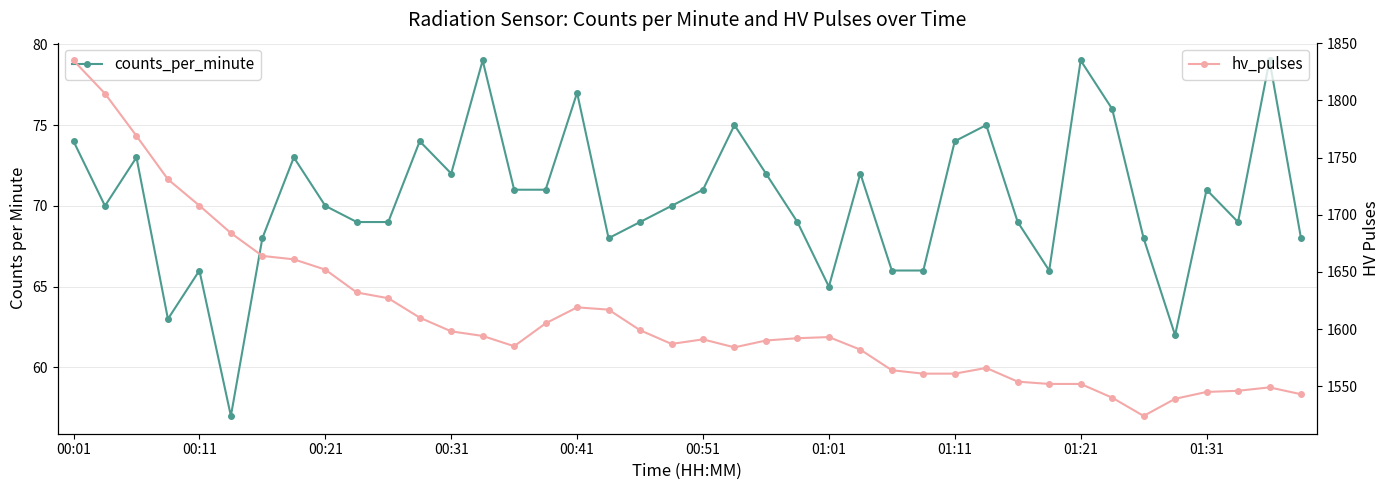

What is the sum of the counts_per_minute values at 28 and 22?

146